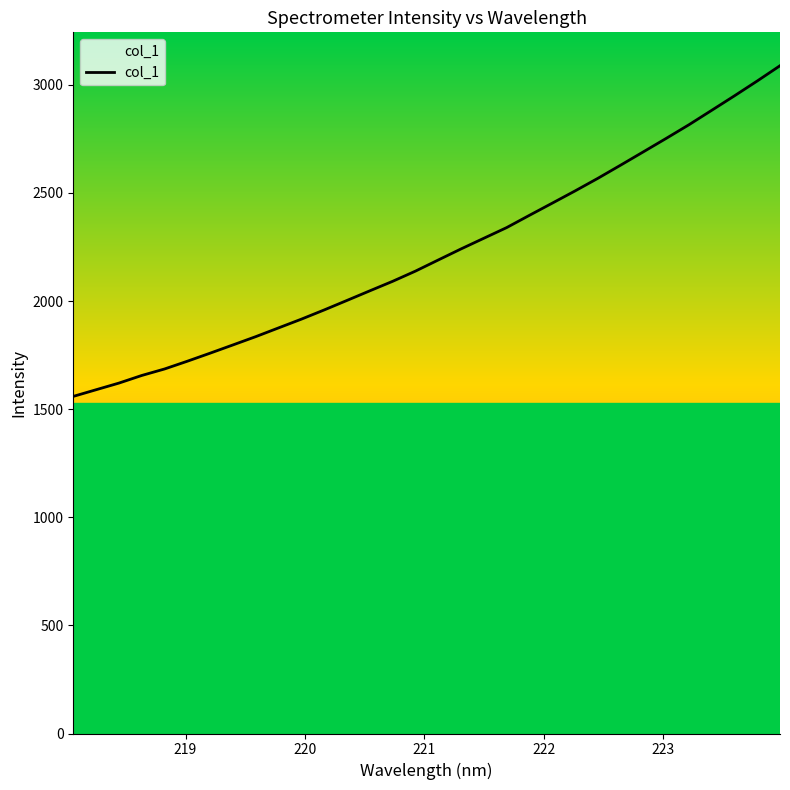

Rank the categories by value from highest to lowest.

223.9802, 223.7895, 223.5987, 223.408, 223.2172, 223.0264, 222.8355, 222.6447, 222.4538, 222.263, 222.0721, 221.8812, 221.6902, 221.4993, 221.3083, 221.1174, 220.9264, 220.7354, 220.5444, 220.3533, 220.1623, 219.9712, 219.7801, 219.589, 219.3979, 219.2067, 219.0156, 218.8244, 218.6332, 218.442, 218.2508, 218.0596